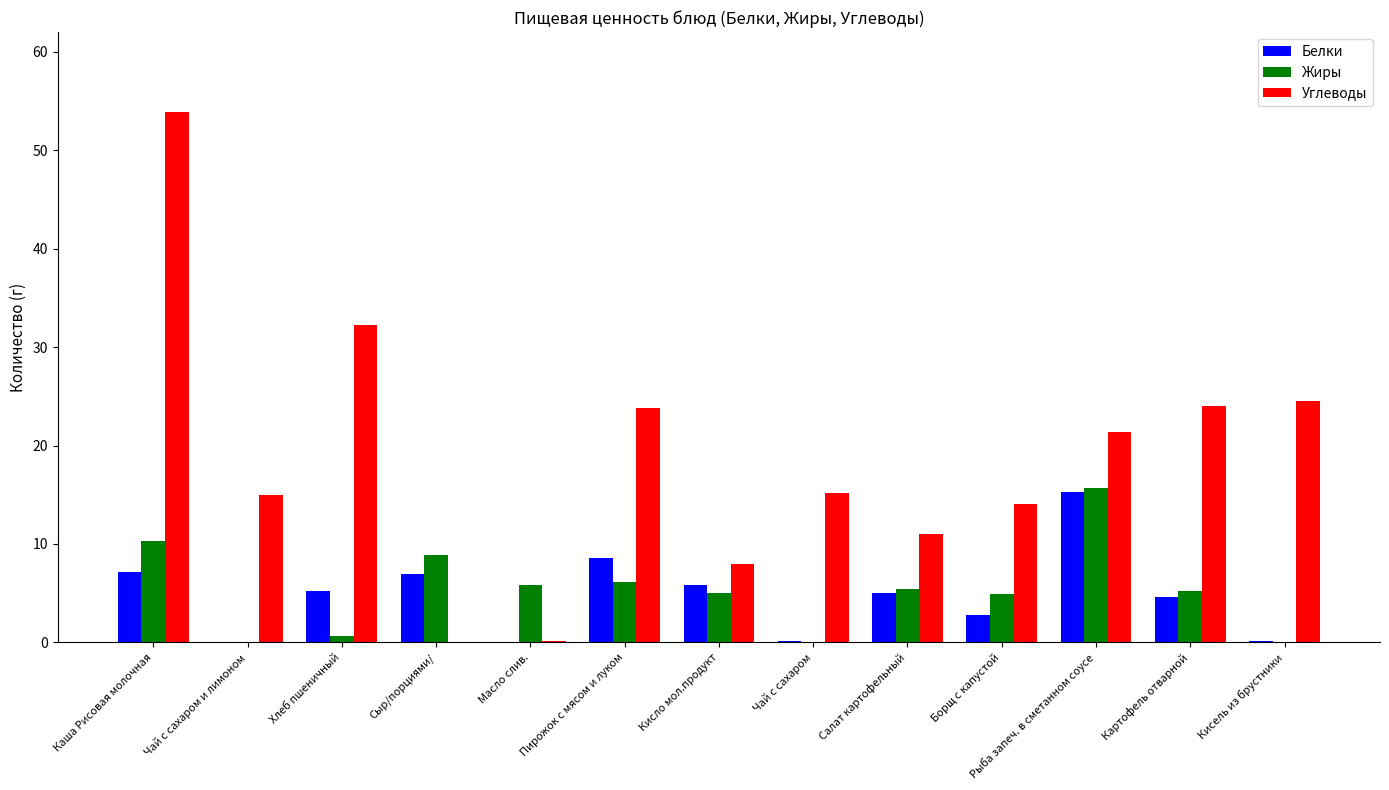

Is it true that Жиры equals 6.1 at Пирожок с мясом и луком?

True